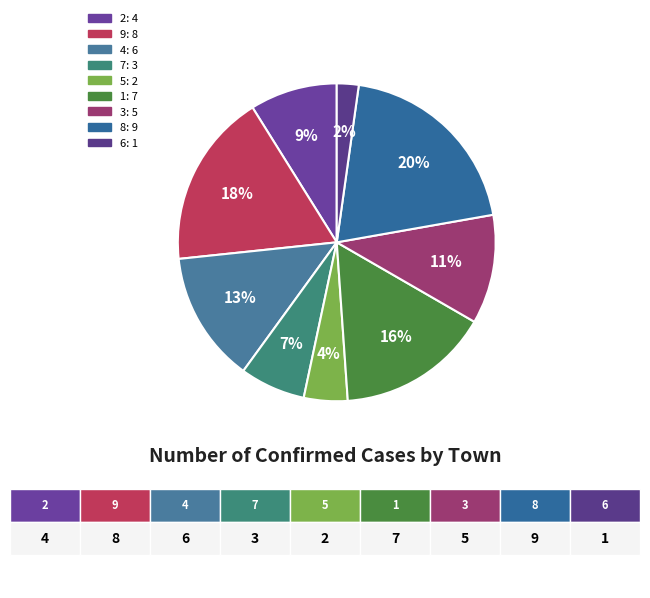

Count the number of slices in the pie.

9